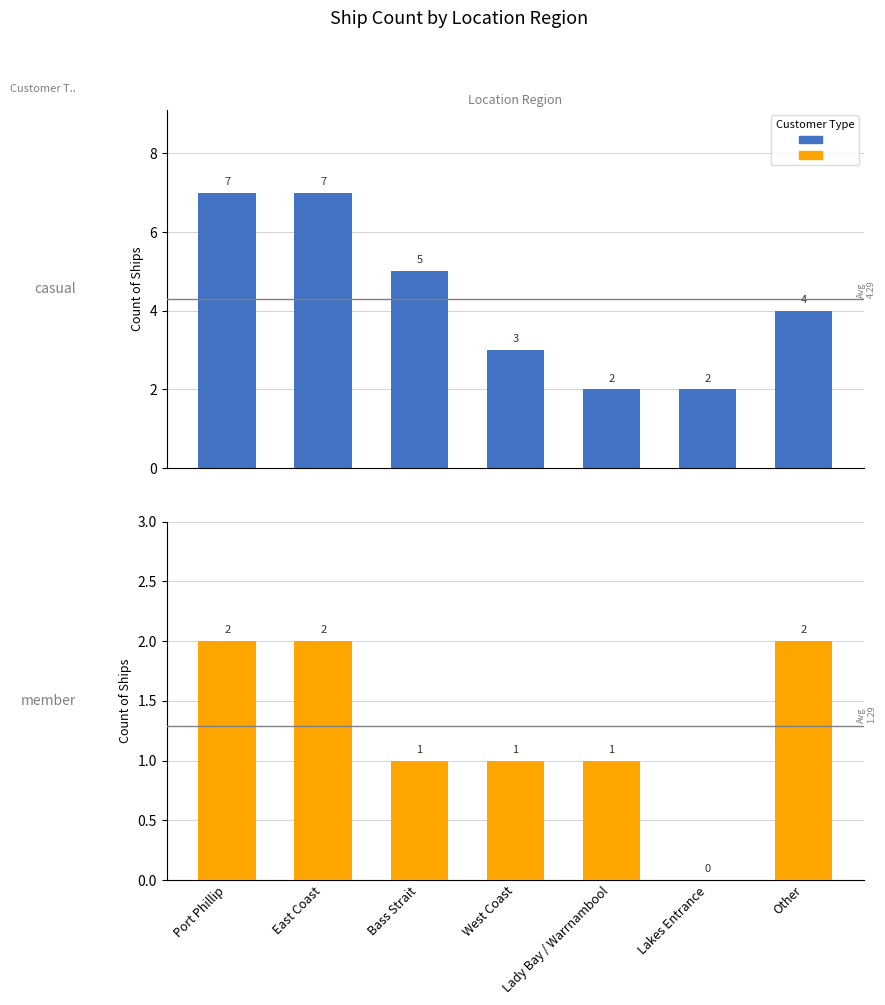

At how many categories does at least one series exceed 4?

3